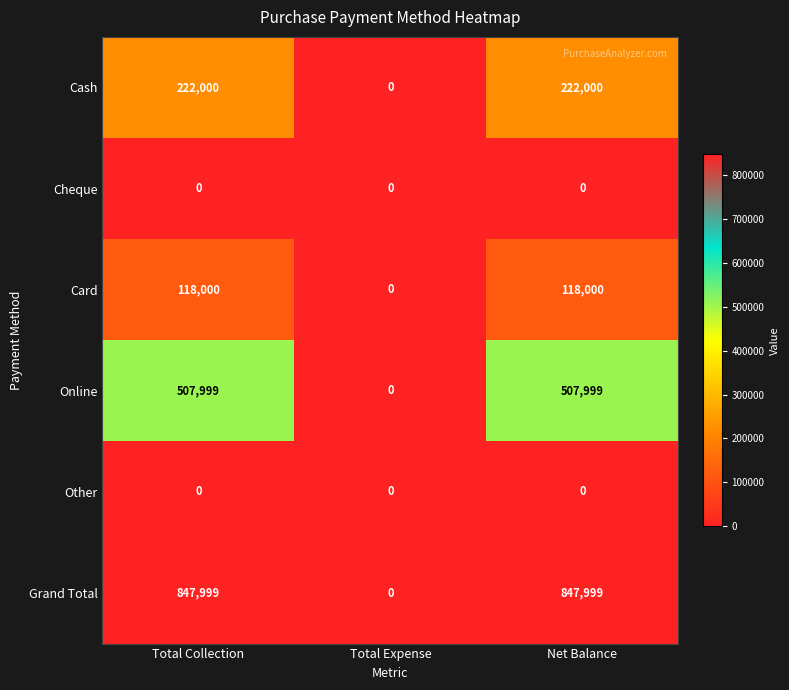

Reading left to right, list all the values displayed in this chart.

Cash: 222000	0	222000
Cheque: 0	0	0
Card: 118000	0	118000
Online: 507999	0	507999
Other: 0	0	0
Grand Total: 847999	0	847999